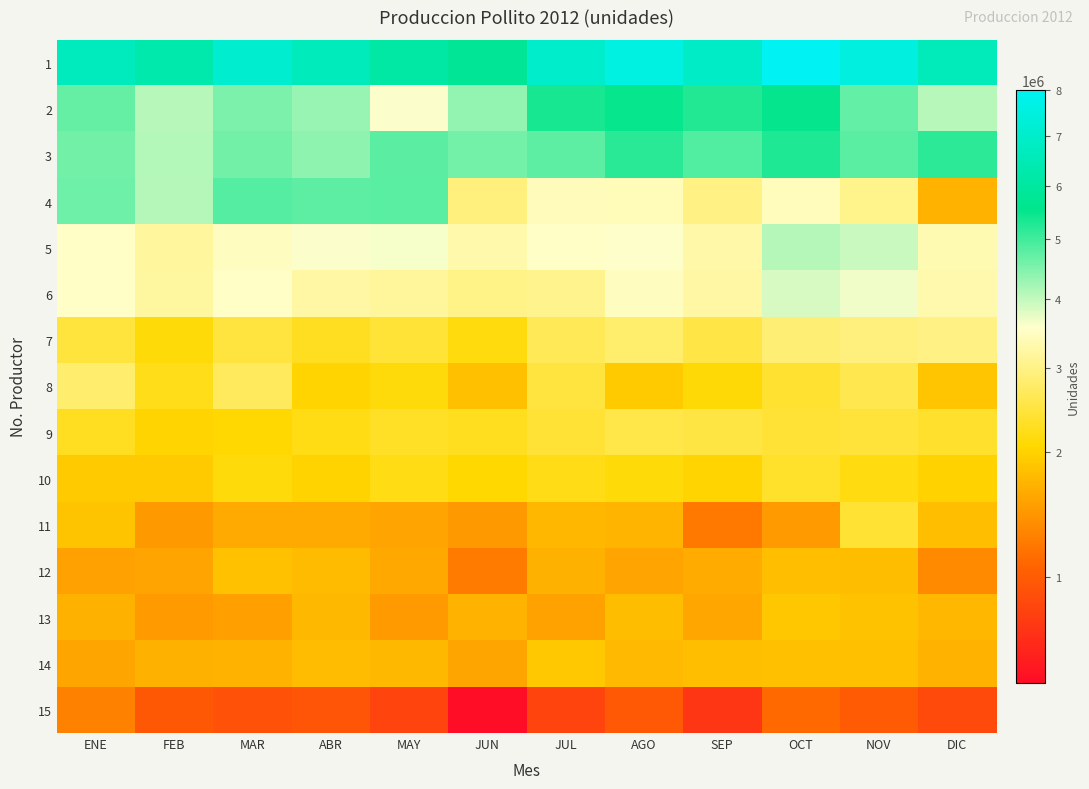

List the series in order of their peak value, lowest first.

15, 12, 13, 14, 10, 11, 9, 8, 7, 6, 5, 4, 3, 2, 1